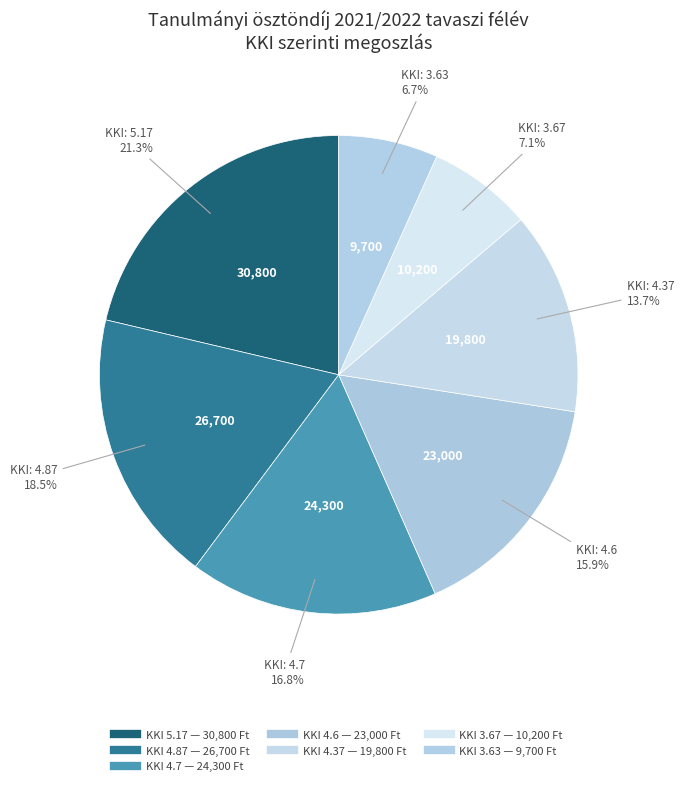

What is the largest slice in the pie chart?

5.17